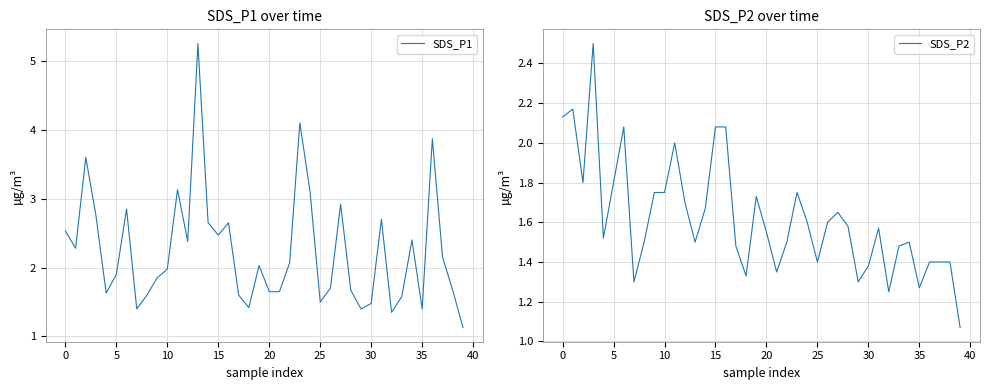

Is this an area chart (filled region under the line)?

No